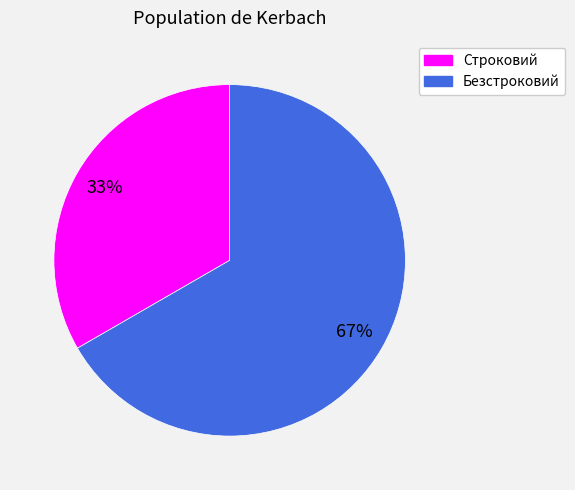

Count the number of slices in the pie.

2